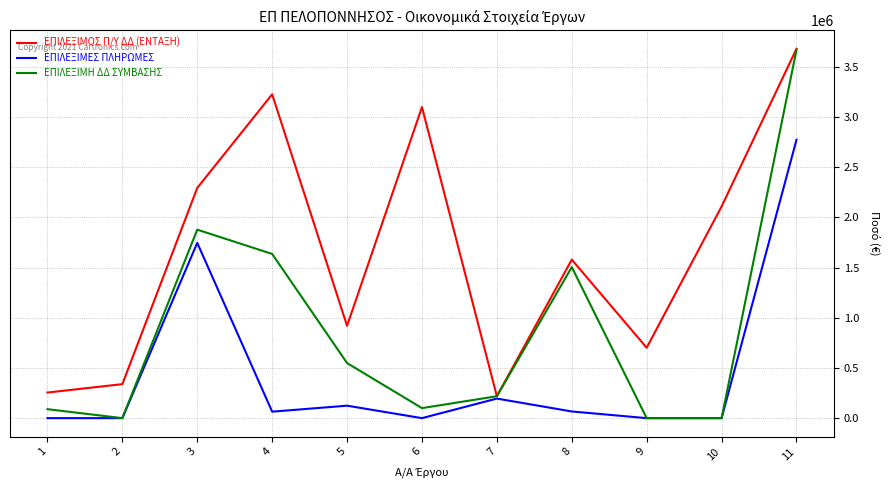

True or false: ΕΠΙΛΕΞΙΜΟΣ Π/Υ ΔΔ (ΕΝΤΑΞΗ) has a value of 2088257.0 at 6.

False